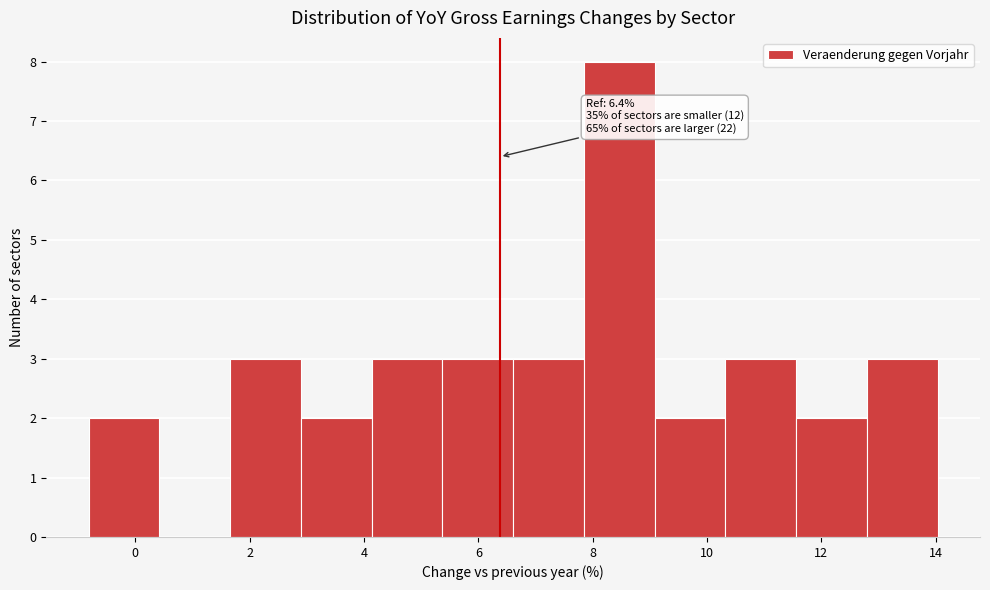

Which range on the x-axis has the tallest bar?

7.8 to 9.0